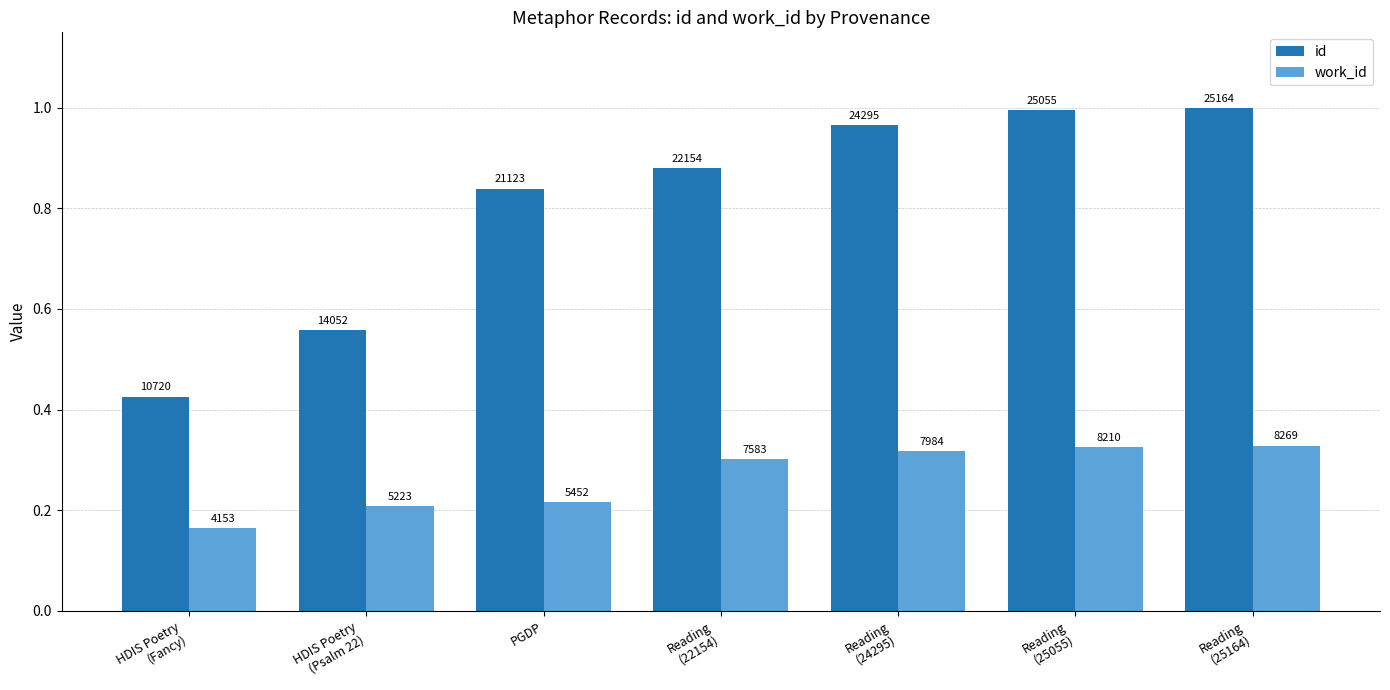

What is the sum of the work_id values at Reading
(22154) and PGDP?

0.5